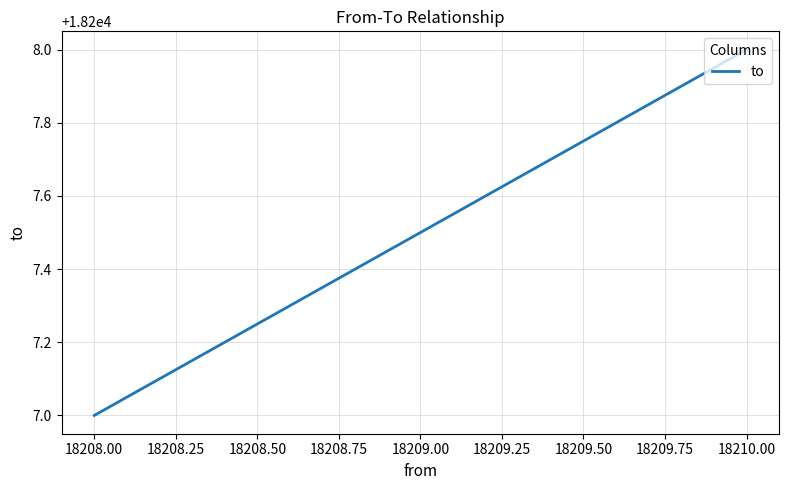

Which label corresponds to the smallest value in the chart?

18208.00